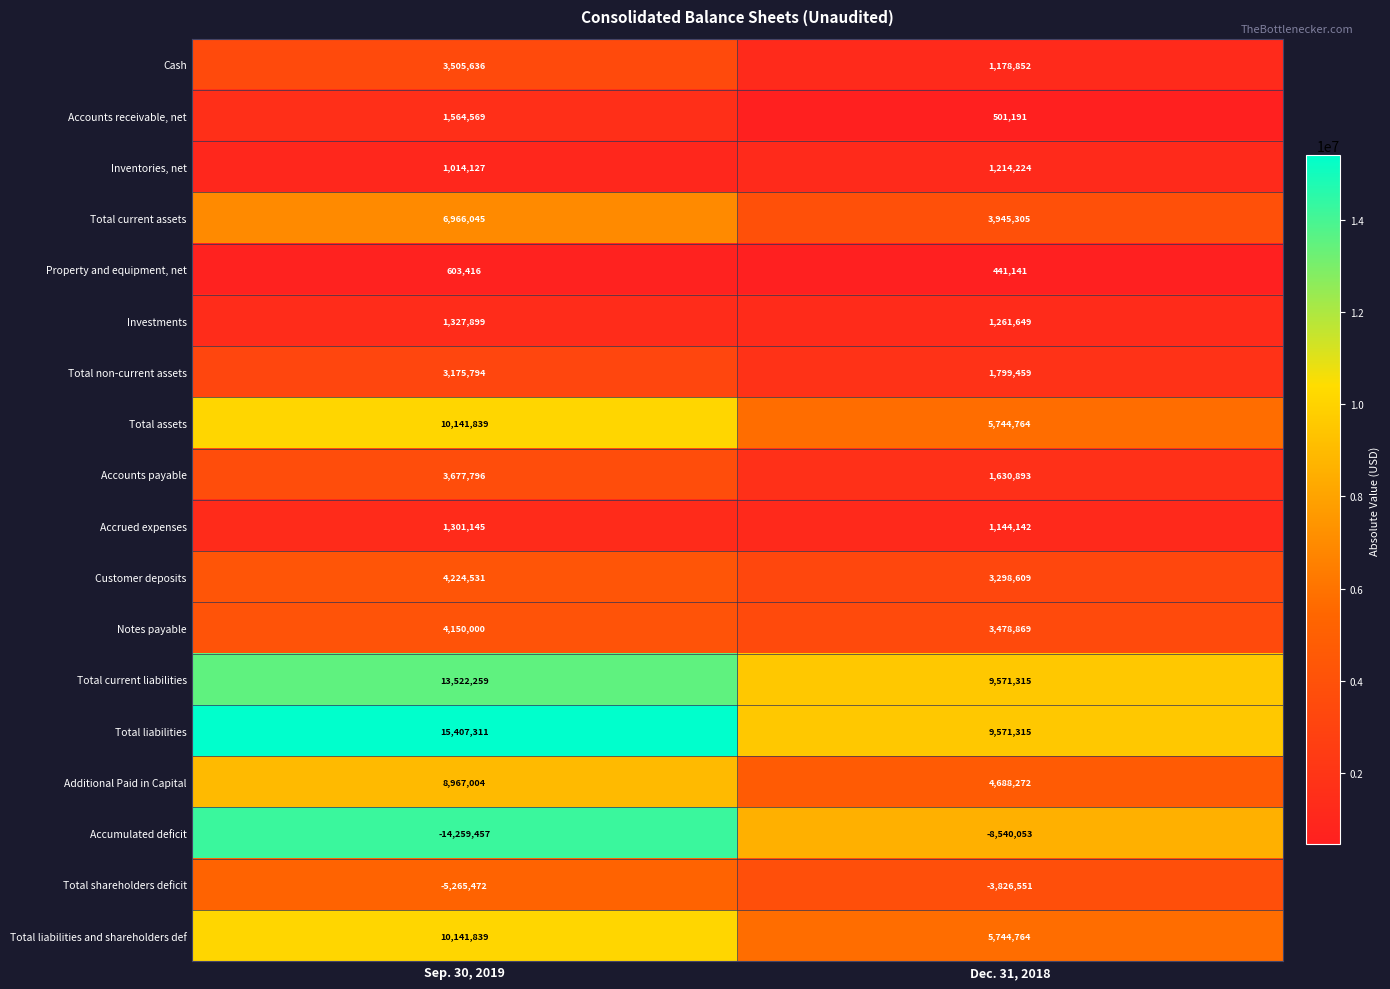

The Total shareholders deficit series shows -7587935 at Sep. 30, 2019. True or false?

False